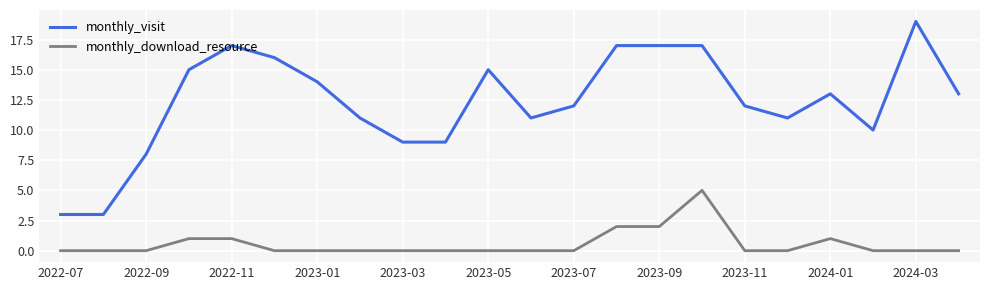

Does the chart display data point markers on the line(s)?

No